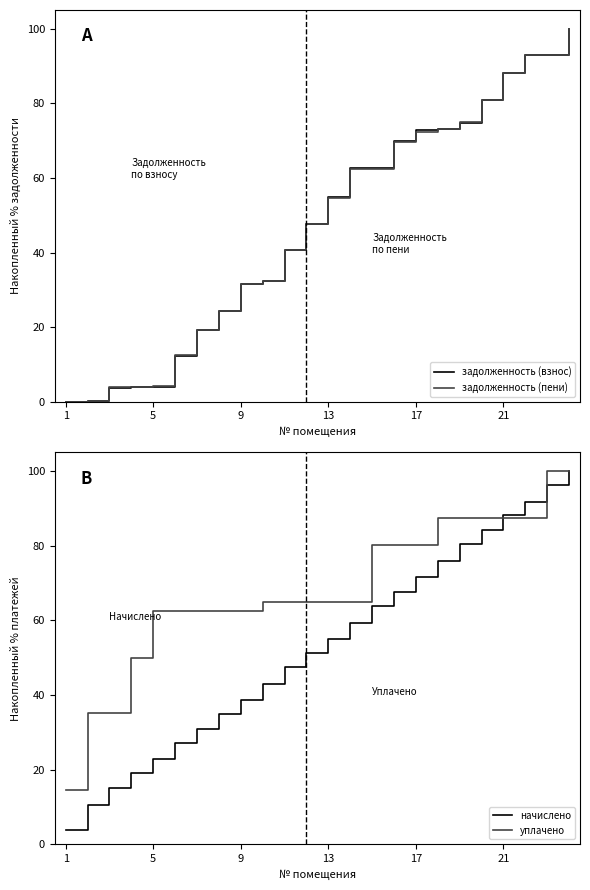

Reading left to right, extract all data points from this chart.

задолженность (взнос): 0.0	0.2	3.8	3.9	3.9	12.3	19.2	24.4	31.6	32.3	40.7	47.6	54.9	62.7	62.7	70.0	72.7	73.1	74.8	80.9	88.1	92.8	92.9	100.0
задолженность (пени): 0.0	0.3	4.1	4.1	4.1	12.4	19.3	24.4	31.5	32.5	40.8	47.6	54.7	62.3	62.3	69.5	72.4	73.0	75.0	81.0	88.2	92.8	93.0	100.0
начислено: 3.8	10.6	15.2	19.0	22.8	27.3	30.9	34.8	38.6	43.0	47.5	51.3	55.1	59.2	63.8	67.6	71.6	76.0	80.5	84.3	88.1	91.8	96.3	100.0
уплачено: 14.5	35.1	35.1	49.8	62.4	62.4	62.4	62.4	62.4	64.9	64.9	64.9	64.9	64.9	80.1	80.1	80.1	87.5	87.5	87.5	87.5	87.5	100.0	100.0